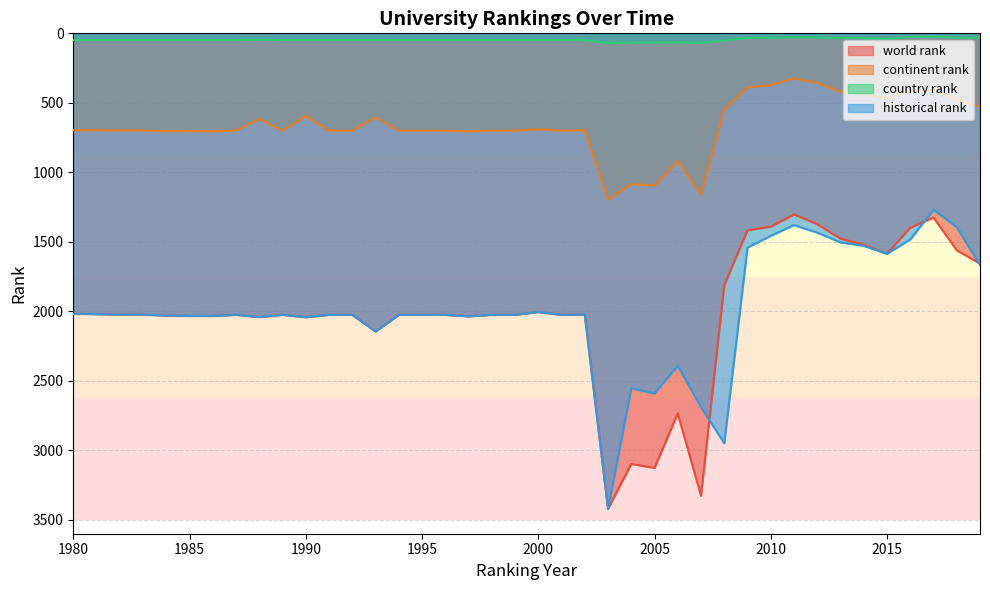

Which series changed the most between 1987 and 2009?

world rank